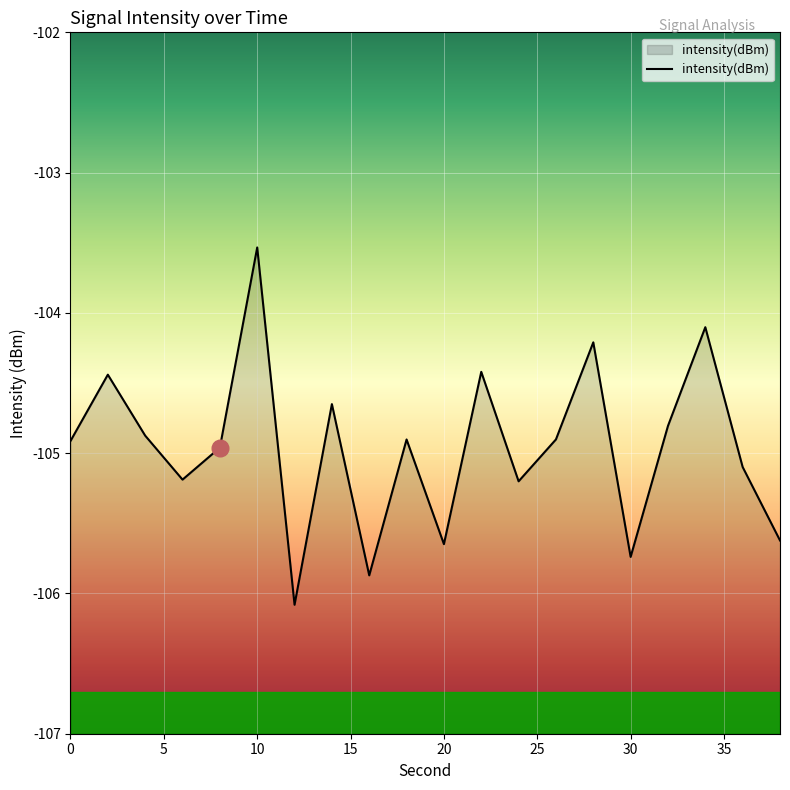

Reading left to right, transcribe all the data shown in this chart.

-104.9	-104.4	-104.9	-105.2	-105.0	-103.5	-106.1	-104.7	-105.9	-104.9	-105.6	-104.4	-105.2	-104.9	-104.2	-105.7	-104.8	-104.1	-105.1	-105.6